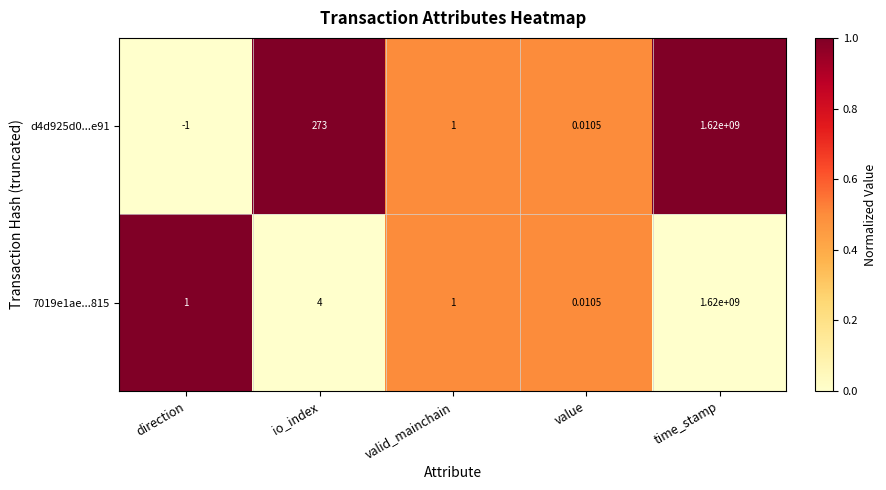

Where is d4d925d0...e91 nearest to the value 809999999?

io_index